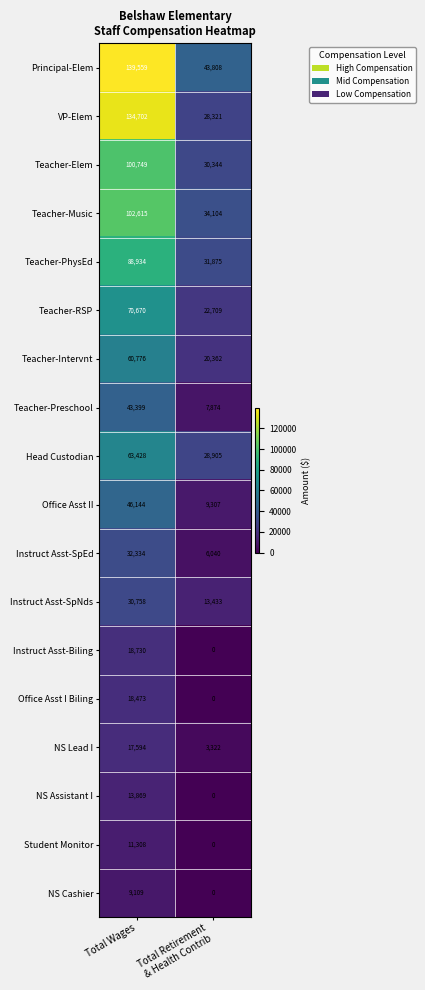

Which category has the highest value across all series?

Total Wages